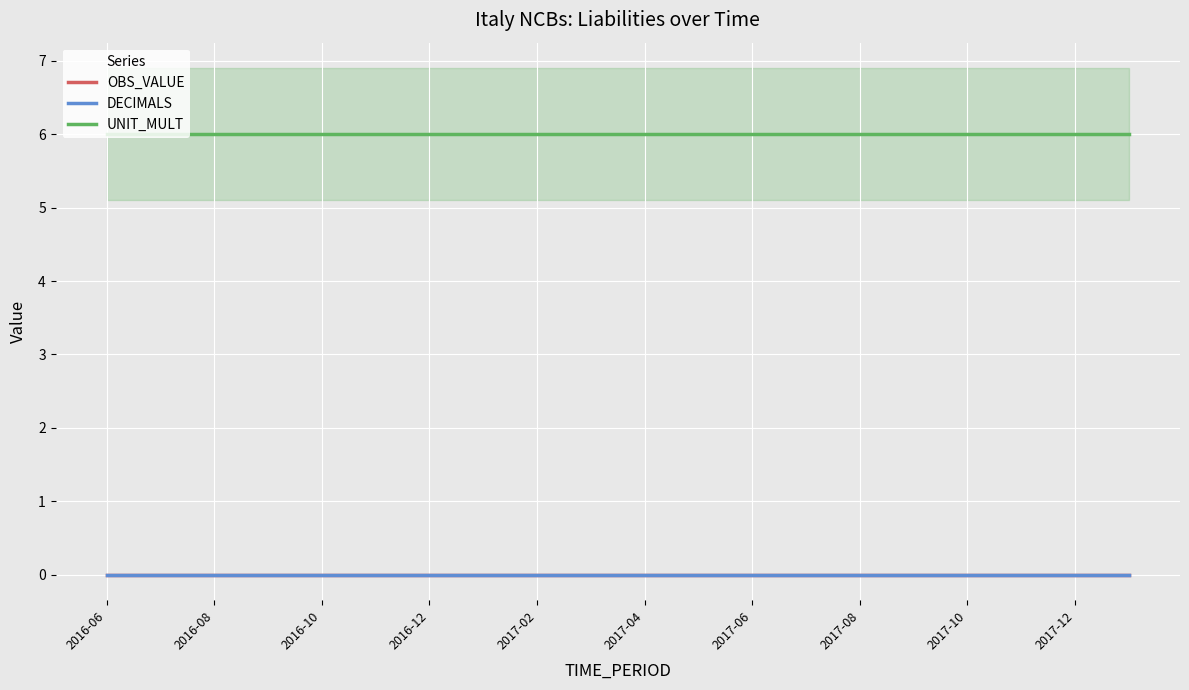

Which label corresponds to the smallest value in the chart?

2016-06